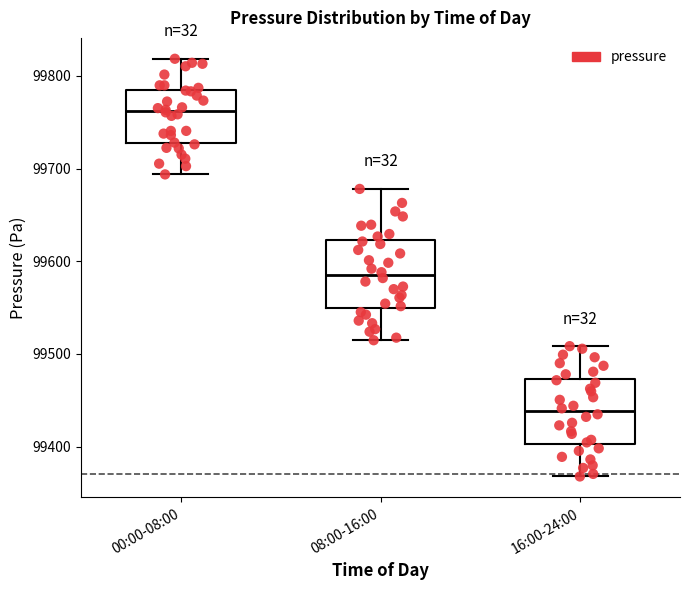

Where does the upper whisker of the box for 08:00-16:00 end on the y-axis? The values are not printed on the chart, so give them approximately, as read against the axis.

99680